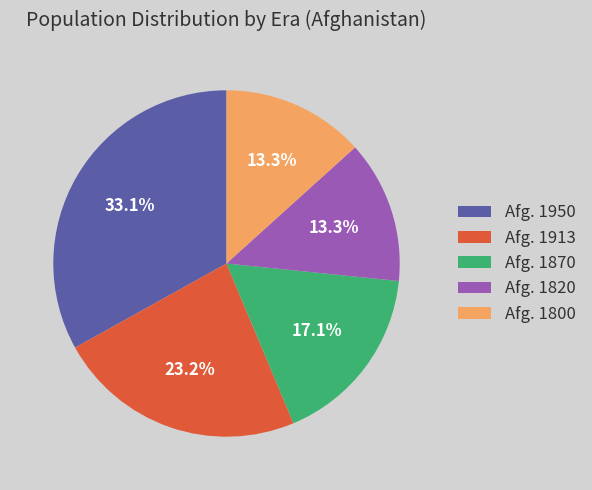

Which slice is the largest?

Afg. 1950